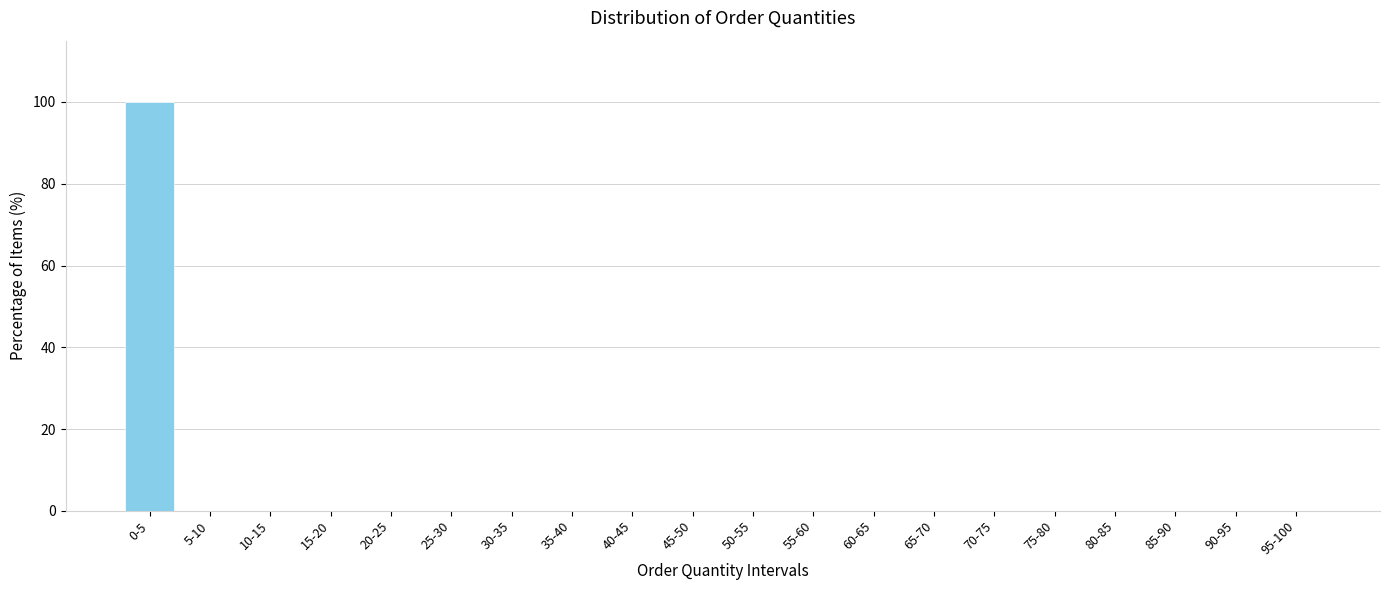

Reading left to right, what are all the values shown in this chart?

0-5=100	5-10=0	10-15=0	15-20=0	20-25=0	25-30=0	30-35=0	35-40=0	40-45=0	45-50=0	50-55=0	55-60=0	60-65=0	65-70=0	70-75=0	75-80=0	80-85=0	85-90=0	90-95=0	95-100=0